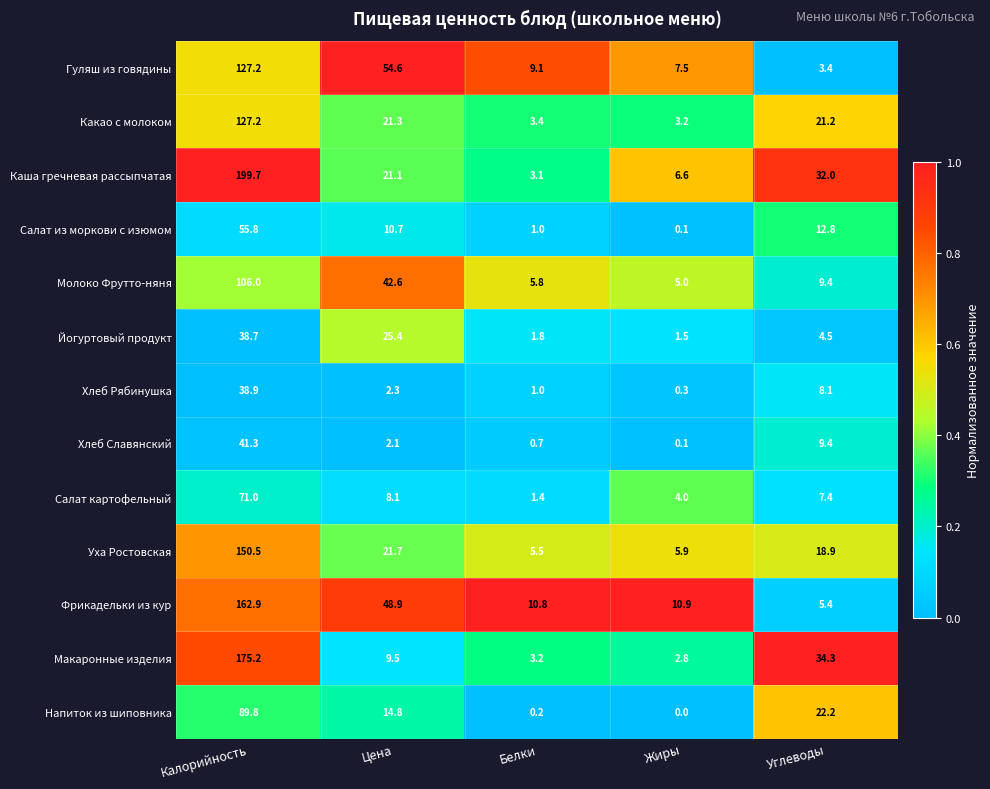

What is the total value across all series at Белки?

47.0